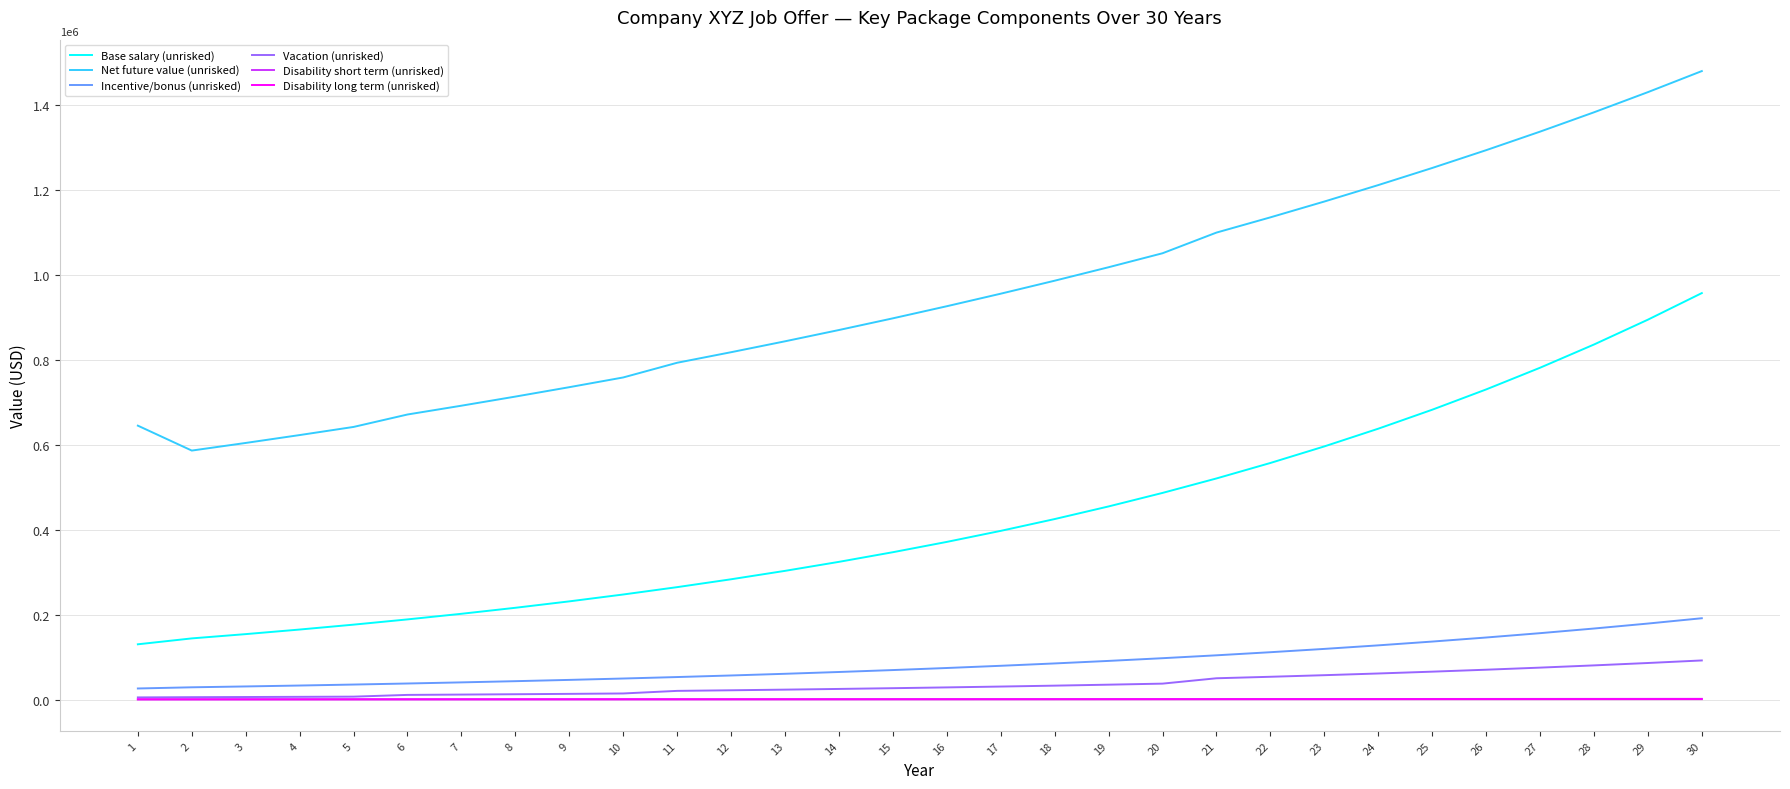

Which series has the largest total across all categories?

Net future value (unrisked)